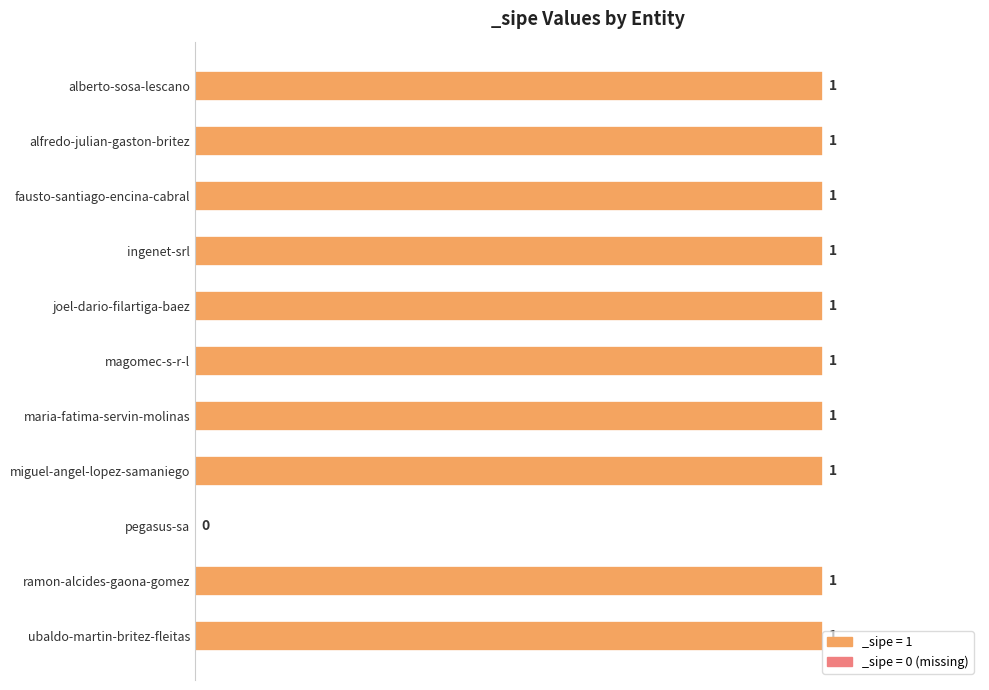

How many values are between 1 and 2?

10